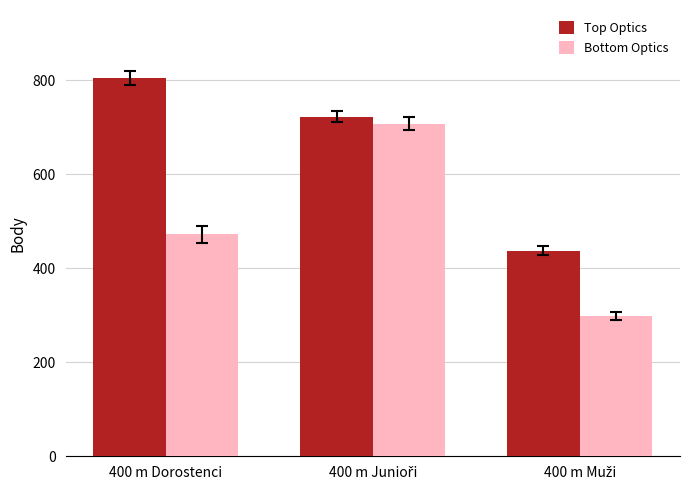

What is the sum of all Bottom Optics values?

1480